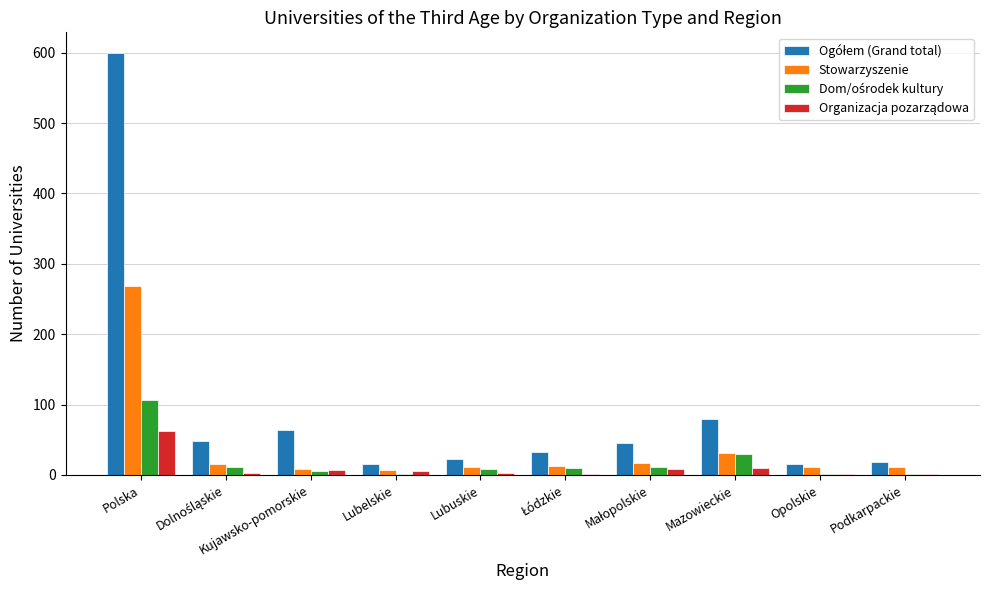

What is the maximum value shown in the chart?

599